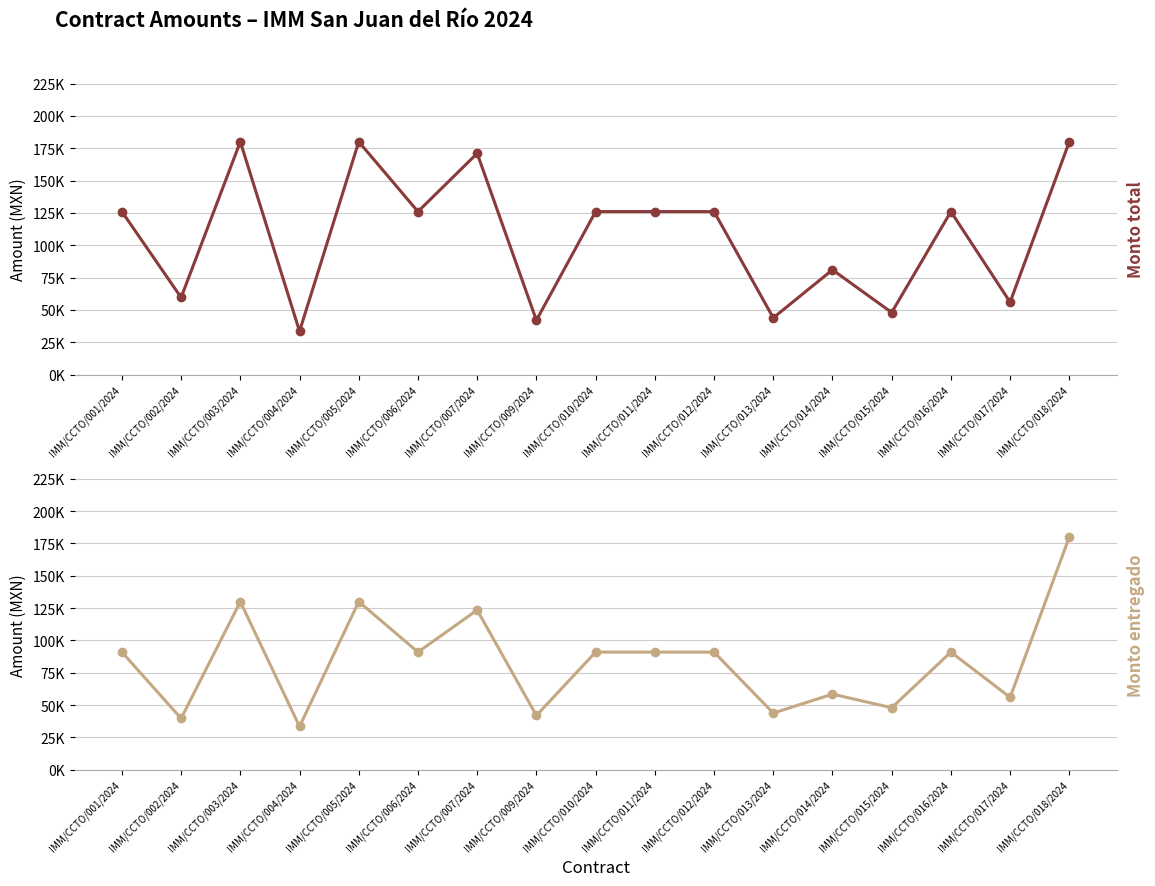

Reading right to left, extract all data points from this chart.

Monto total: 180000.0	56000.0	126000.0	48000.0	81000.0	43866.7	126000.0	126000.0	126000.0	42000.0	171000.0	126000.0	180000.0	33500.0	180000.0	59607.0	126000.0
Monto entregado: 180000.0	56000.0	91000.0	48000.0	58500.0	43866.7	91000.0	91000.0	91000.0	42000.0	123500.0	91000.0	130000.0	33500.0	130000.0	39738.0	91000.0